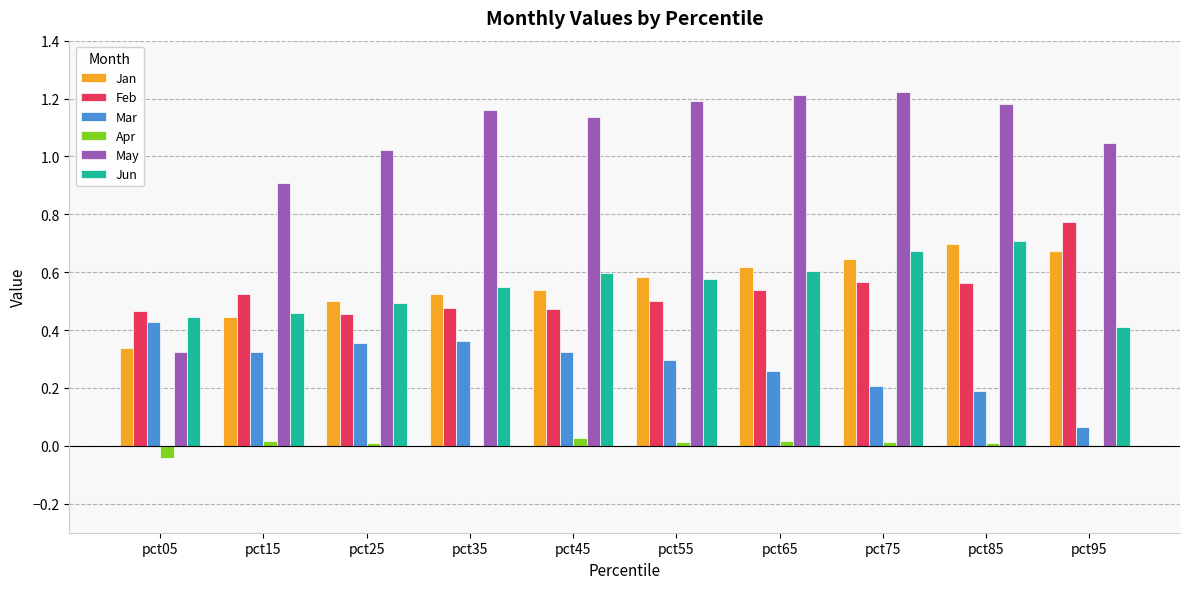

Which series changed the most between pct15 and pct65?

May